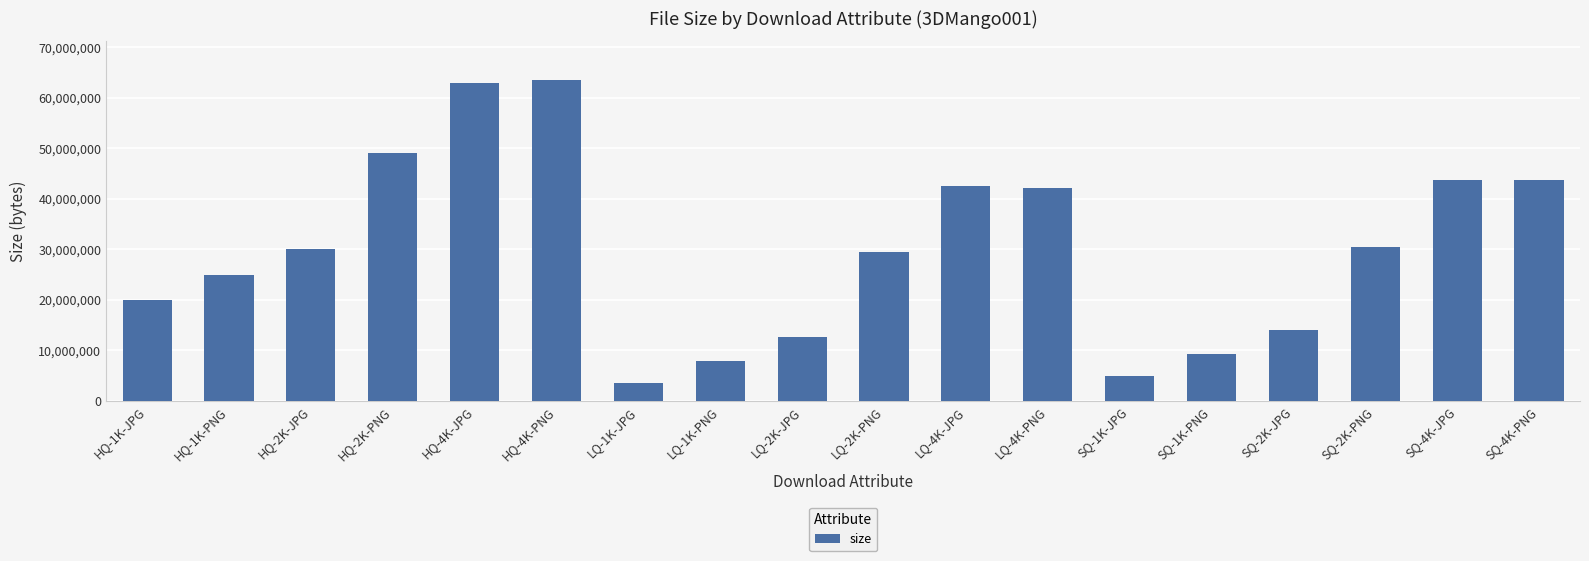

What value does the data have at SQ-1K-JPG?

4858205